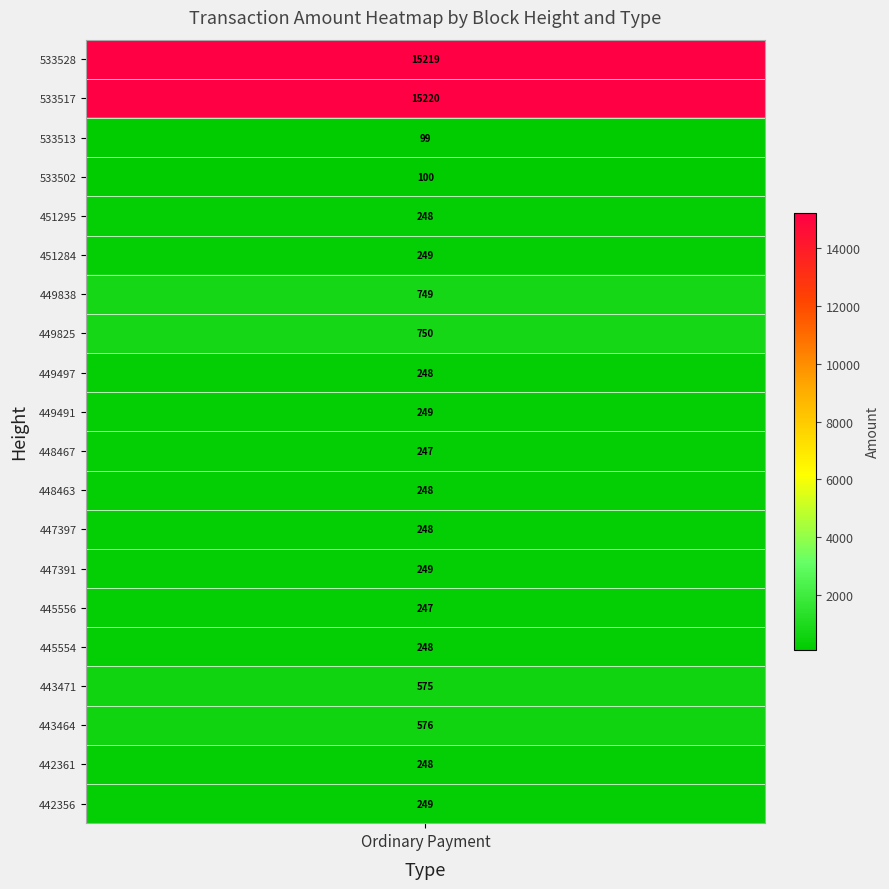

Reading left to right, what are all the values shown in this chart?

15219	15220	99	100	248	249	749	750	248	249	247	248	248	249	247	248	575	576	248	249